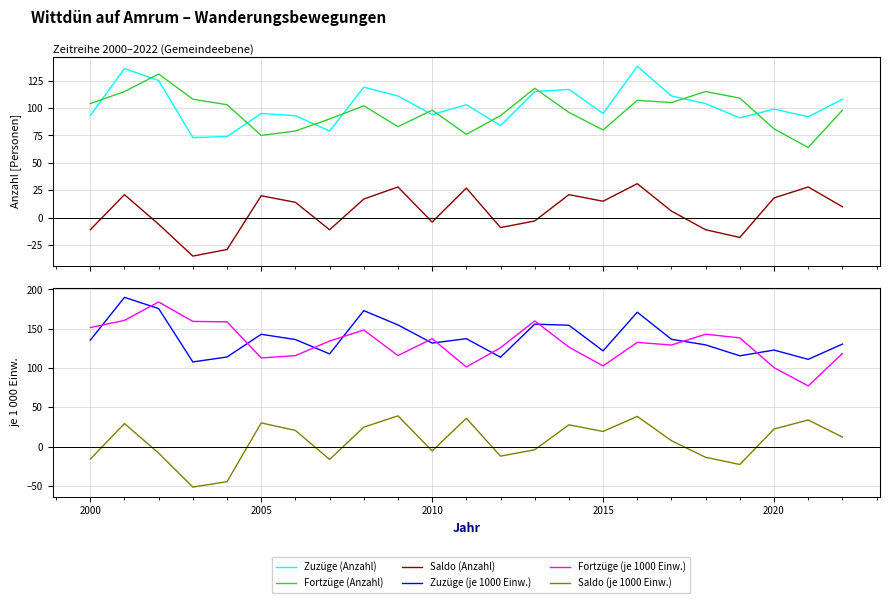

How many values in the Zuzüge (je 1000 Einw.) series are below 135?

11